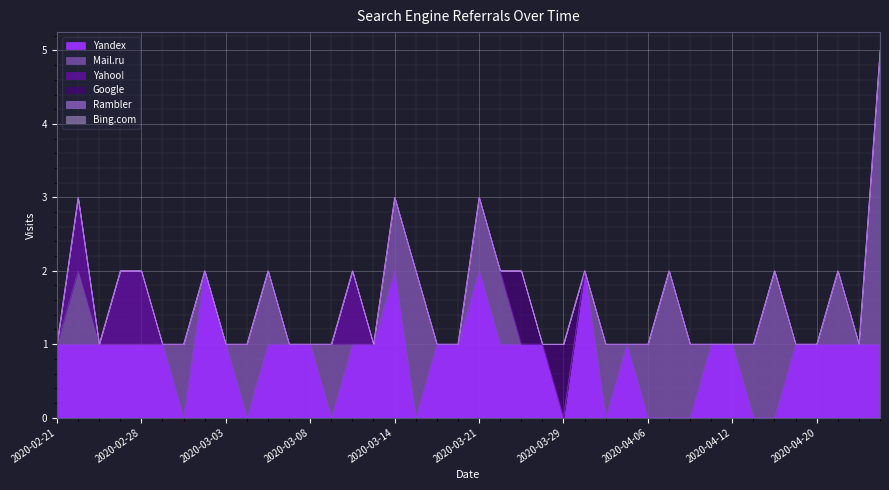

Reading left to right, what are all the values shown in this chart?

Yandex: 2020-02-21=1	2020-02-22=1	2020-02-23=1	2020-02-24=1	2020-02-28=1	2020-02-29=1	2020-03-01=0	2020-03-02=2	2020-03-03=1	2020-03-04=0	2020-03-05=1	2020-03-06=1	2020-03-08=1	2020-03-09=0	2020-03-12=1	2020-03-13=1	2020-03-14=2	2020-03-16=0	2020-03-17=1	2020-03-20=1	2020-03-21=2	2020-03-24=1	2020-03-25=1	2020-03-28=1	2020-03-29=0	2020-03-30=2	2020-04-01=0	2020-04-04=1	2020-04-06=0	2020-04-07=0	2020-04-09=0	2020-04-10=1	2020-04-12=1	2020-04-15=0	2020-04-17=0	2020-04-18=1	2020-04-20=1	2020-04-22=1	2020-04-27=1	2020-04-29=1
Mail.ru: 2020-02-21=0	2020-02-22=1	2020-02-23=0	2020-02-24=0	2020-02-28=0	2020-02-29=0	2020-03-01=1	2020-03-02=0	2020-03-03=0	2020-03-04=1	2020-03-05=1	2020-03-06=0	2020-03-08=0	2020-03-09=1	2020-03-12=0	2020-03-13=0	2020-03-14=1	2020-03-16=2	2020-03-17=0	2020-03-20=0	2020-03-21=1	2020-03-24=1	2020-03-25=0	2020-03-28=0	2020-03-29=0	2020-03-30=0	2020-04-01=1	2020-04-04=0	2020-04-06=1	2020-04-07=2	2020-04-09=1	2020-04-10=0	2020-04-12=0	2020-04-15=1	2020-04-17=2	2020-04-18=0	2020-04-20=0	2020-04-22=1	2020-04-27=0	2020-04-29=4
Yahoo!: 2020-02-21=0	2020-02-22=1	2020-02-23=0	2020-02-24=1	2020-02-28=1	2020-02-29=0	2020-03-01=0	2020-03-02=0	2020-03-03=0	2020-03-04=0	2020-03-05=0	2020-03-06=0	2020-03-08=0	2020-03-09=0	2020-03-12=1	2020-03-13=0	2020-03-14=0	2020-03-16=0	2020-03-17=0	2020-03-20=0	2020-03-21=0	2020-03-24=0	2020-03-25=0	2020-03-28=0	2020-03-29=0	2020-03-30=0	2020-04-01=0	2020-04-04=0	2020-04-06=0	2020-04-07=0	2020-04-09=0	2020-04-10=0	2020-04-12=0	2020-04-15=0	2020-04-17=0	2020-04-18=0	2020-04-20=0	2020-04-22=0	2020-04-27=0	2020-04-29=0
Google: 2020-02-21=0	2020-02-22=0	2020-02-23=0	2020-02-24=0	2020-02-28=0	2020-02-29=0	2020-03-01=0	2020-03-02=0	2020-03-03=0	2020-03-04=0	2020-03-05=0	2020-03-06=0	2020-03-08=0	2020-03-09=0	2020-03-12=0	2020-03-13=0	2020-03-14=0	2020-03-16=0	2020-03-17=0	2020-03-20=0	2020-03-21=0	2020-03-24=0	2020-03-25=1	2020-03-28=0	2020-03-29=1	2020-03-30=0	2020-04-01=0	2020-04-04=0	2020-04-06=0	2020-04-07=0	2020-04-09=0	2020-04-10=0	2020-04-12=0	2020-04-15=0	2020-04-17=0	2020-04-18=0	2020-04-20=0	2020-04-22=0	2020-04-27=0	2020-04-29=0
Rambler: 2020-02-21=0	2020-02-22=0	2020-02-23=0	2020-02-24=0	2020-02-28=0	2020-02-29=0	2020-03-01=0	2020-03-02=0	2020-03-03=0	2020-03-04=0	2020-03-05=0	2020-03-06=0	2020-03-08=0	2020-03-09=0	2020-03-12=0	2020-03-13=0	2020-03-14=0	2020-03-16=0	2020-03-17=0	2020-03-20=0	2020-03-21=0	2020-03-24=0	2020-03-25=0	2020-03-28=0	2020-03-29=0	2020-03-30=0	2020-04-01=0	2020-04-04=0	2020-04-06=0	2020-04-07=0	2020-04-09=0	2020-04-10=0	2020-04-12=0	2020-04-15=0	2020-04-17=0	2020-04-18=0	2020-04-20=0	2020-04-22=0	2020-04-27=0	2020-04-29=0
Bing.com: 2020-02-21=0	2020-02-22=0	2020-02-23=0	2020-02-24=0	2020-02-28=0	2020-02-29=0	2020-03-01=0	2020-03-02=0	2020-03-03=0	2020-03-04=0	2020-03-05=0	2020-03-06=0	2020-03-08=0	2020-03-09=0	2020-03-12=0	2020-03-13=0	2020-03-14=0	2020-03-16=0	2020-03-17=0	2020-03-20=0	2020-03-21=0	2020-03-24=0	2020-03-25=0	2020-03-28=0	2020-03-29=0	2020-03-30=0	2020-04-01=0	2020-04-04=0	2020-04-06=0	2020-04-07=0	2020-04-09=0	2020-04-10=0	2020-04-12=0	2020-04-15=0	2020-04-17=0	2020-04-18=0	2020-04-20=0	2020-04-22=0	2020-04-27=0	2020-04-29=0